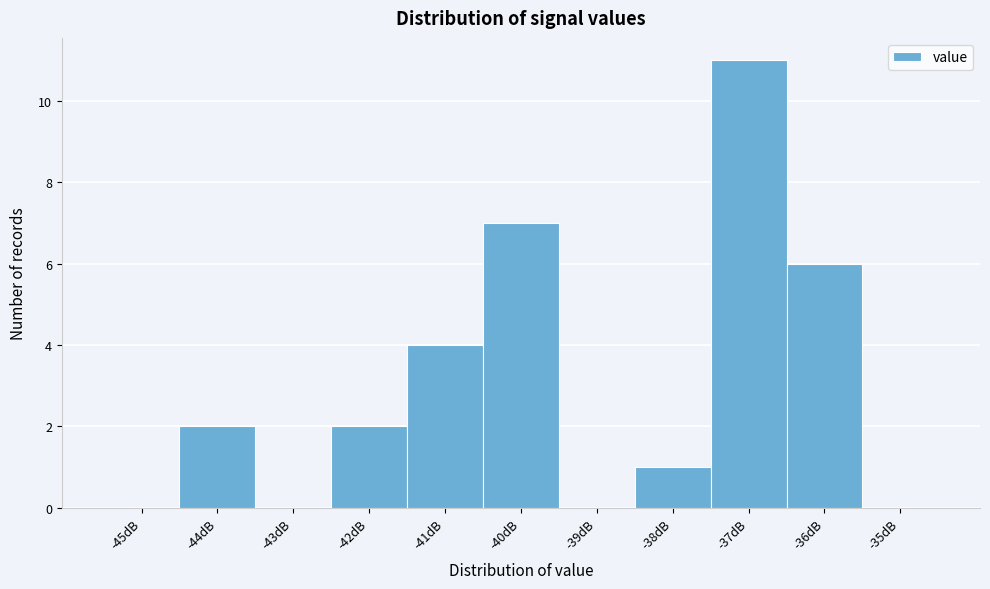

What is the height of the bar covering -36.5 to -35.5 on the x-axis? The values are not printed on the chart, so give them approximately, as read against the axis.

6